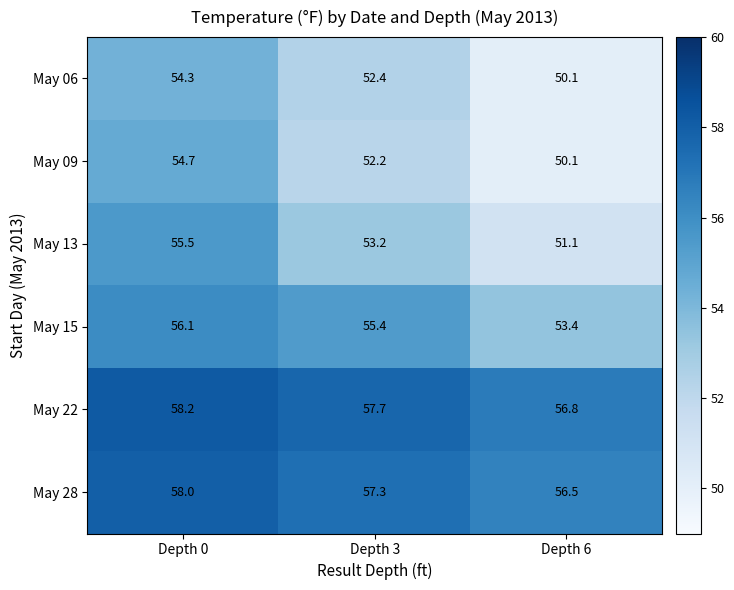

The May 13 series shows 51.1 at Depth 6. True or false?

True